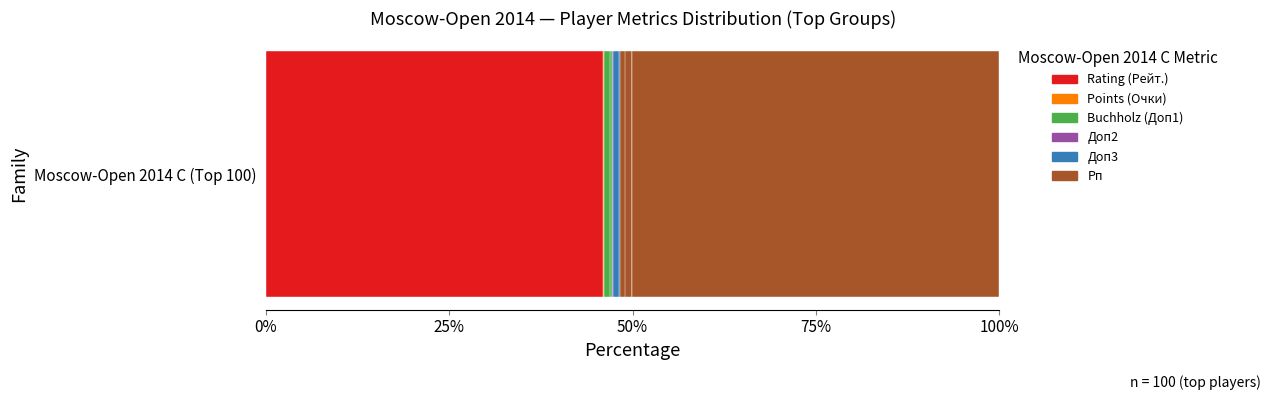

What is the lowest value of the Buchholz (Доп1) series?

1.1